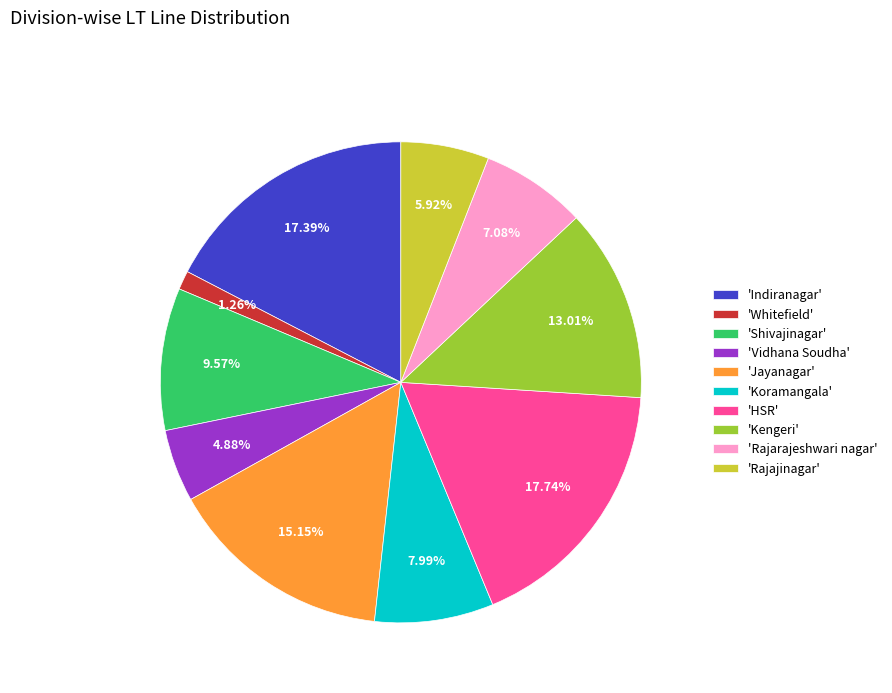

How many segments does this pie chart have?

10